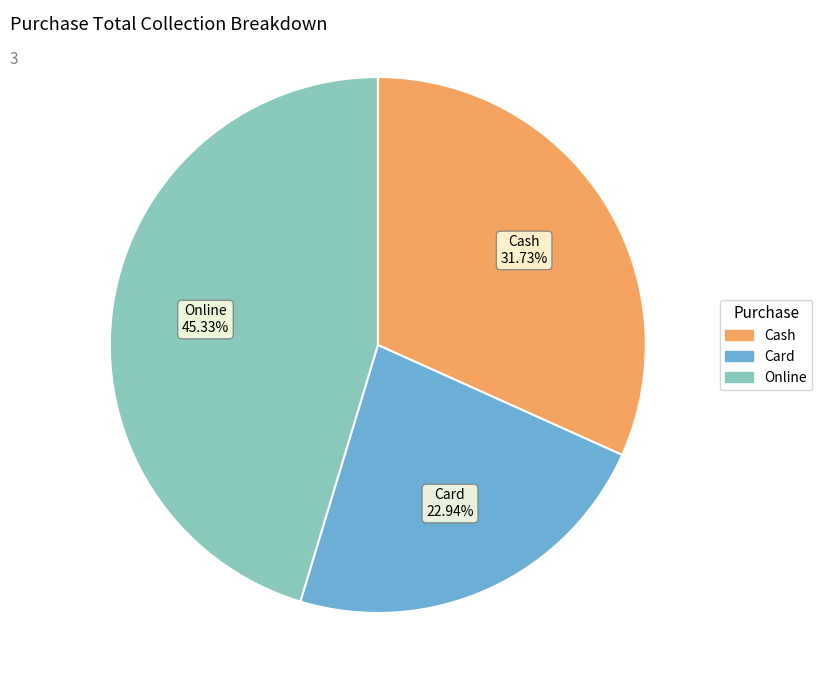

Count the number of slices in the pie.

3